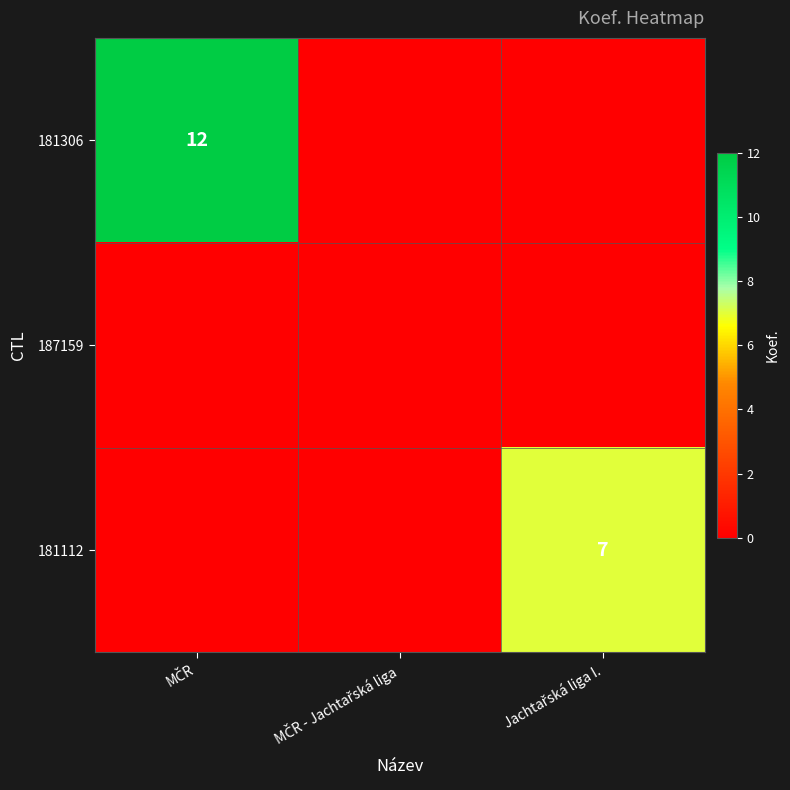

At which category is the sum across all series the highest?

MČR